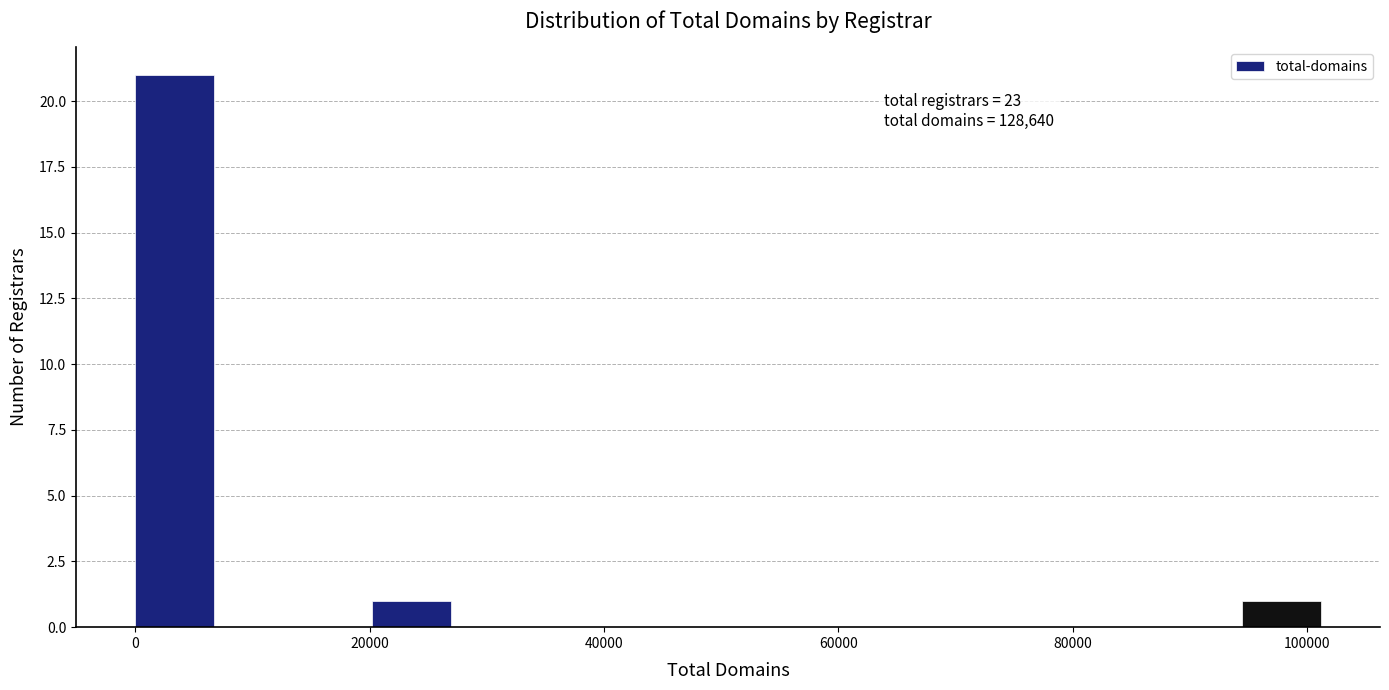

Around what value on the x-axis is the tallest bar? Give the approximate position of its centre, as read against the axis.

4000